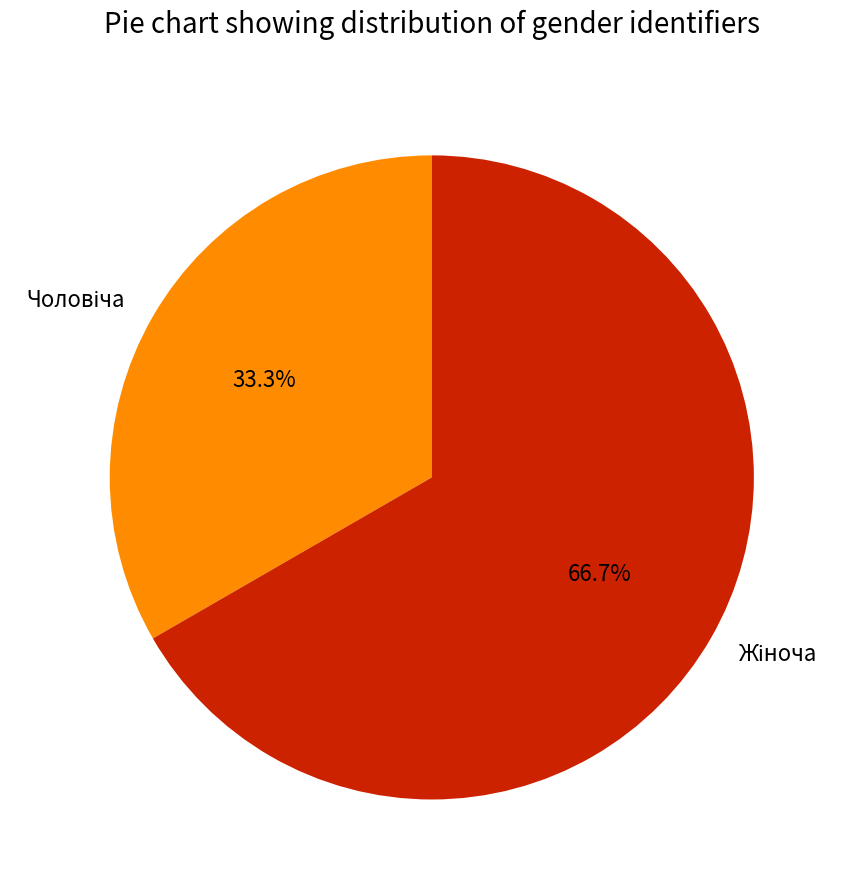

Is there a majority slice in this chart?

Yes